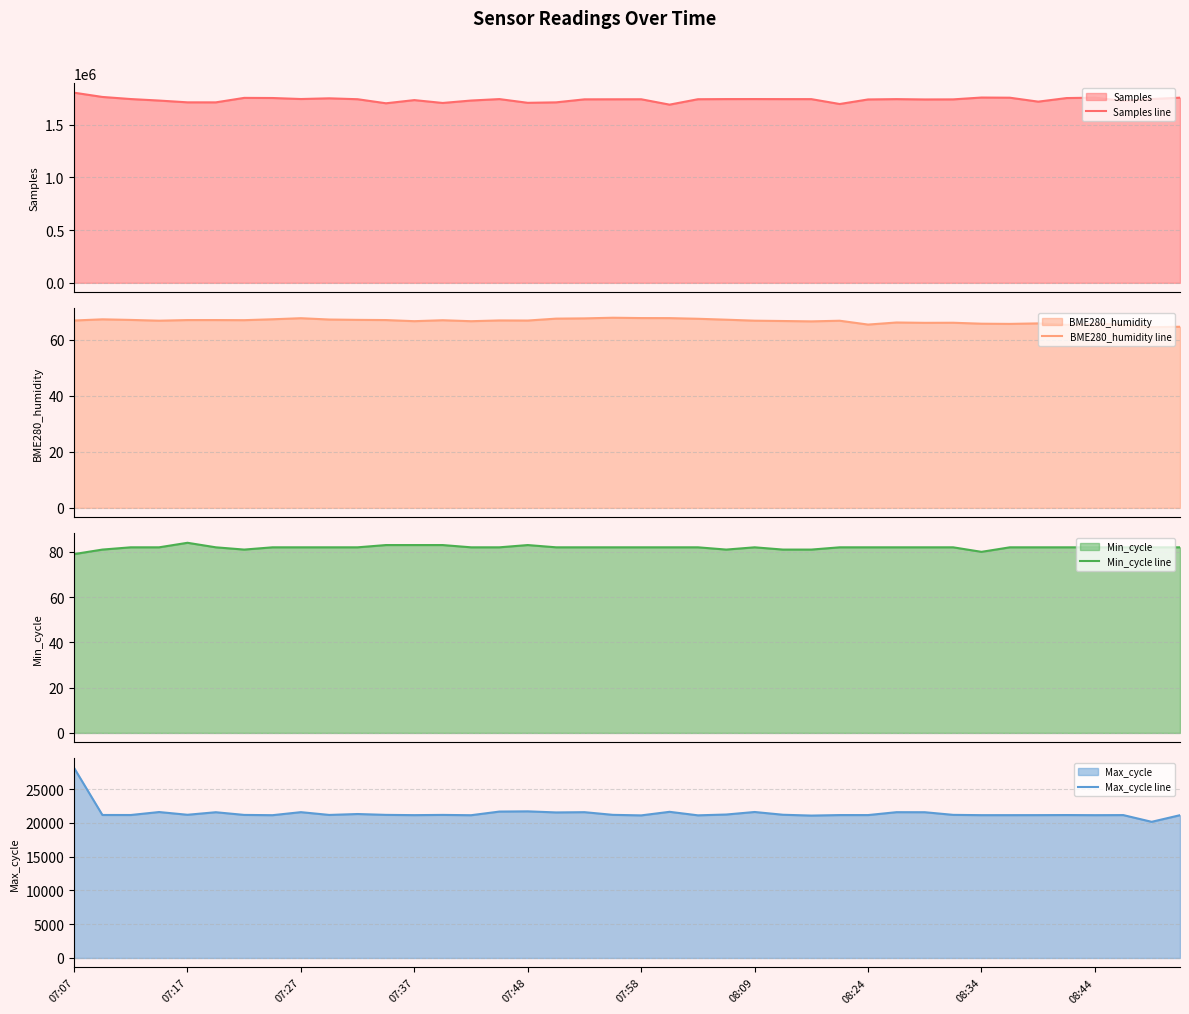

What is the highest value of the Samples line series?

1804533